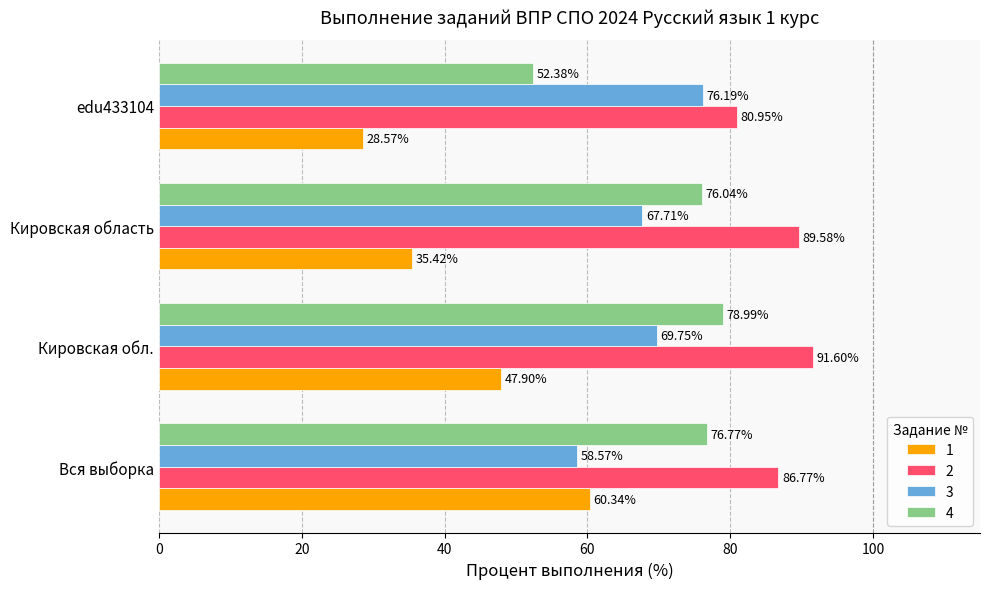

What is the minimum value for 4?

52.4